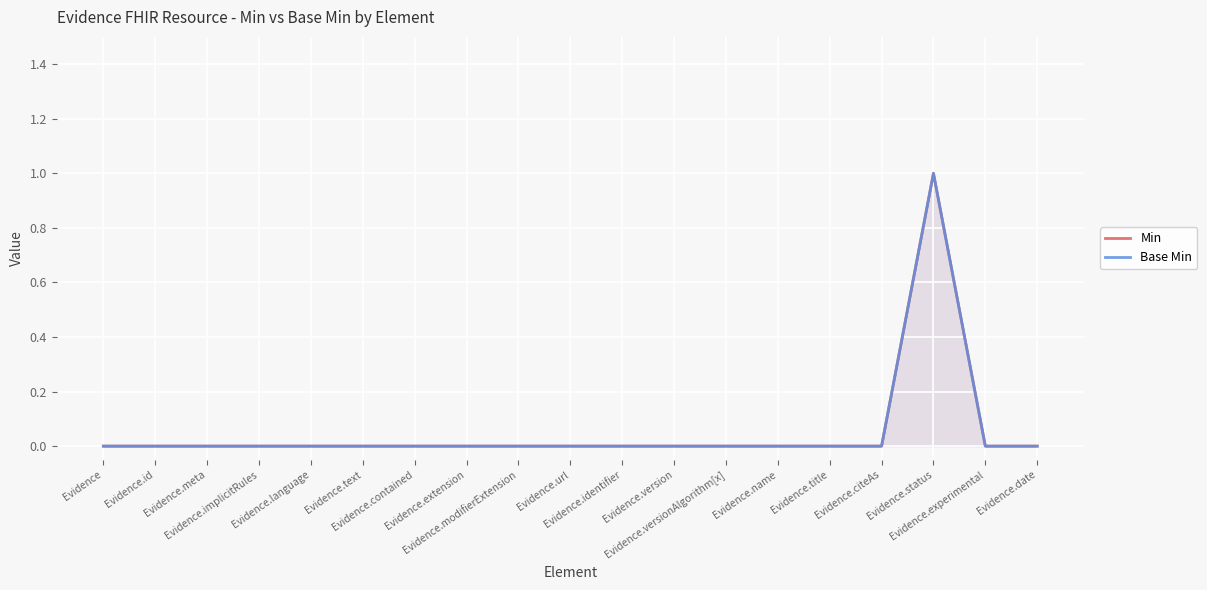

The value of Min at Evidence.title is 0. True or false?

True